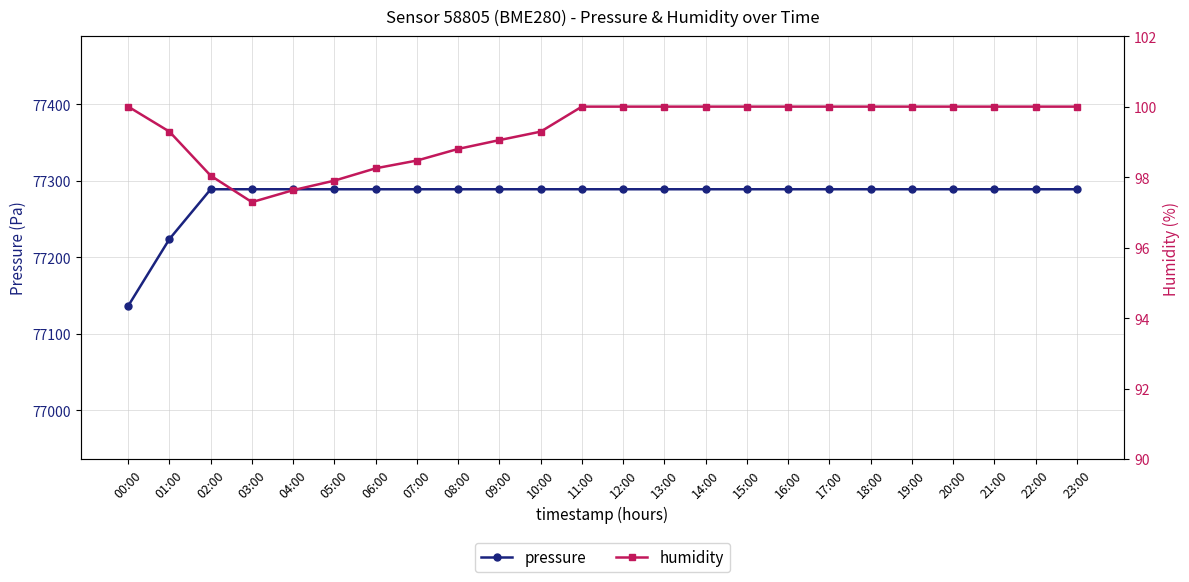

The value of humidity at 03:00 is 34.0. True or false?

False